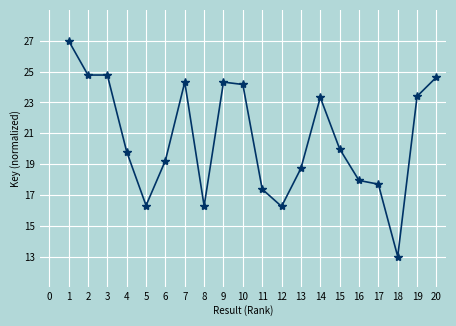

The value at 1 is 44.4. True or false?

False